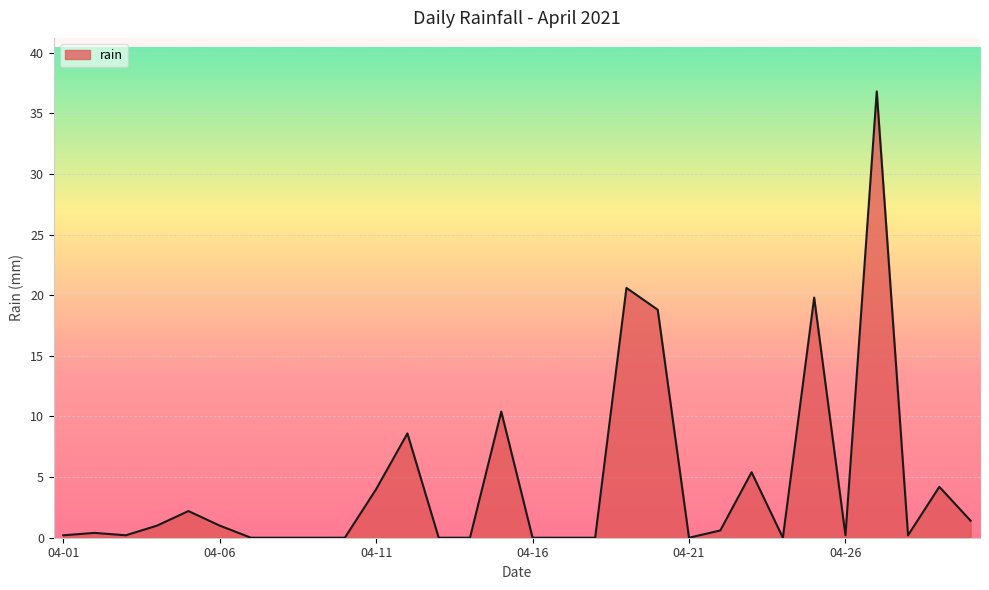

What is the difference between the maximum and minimum values?

36.8